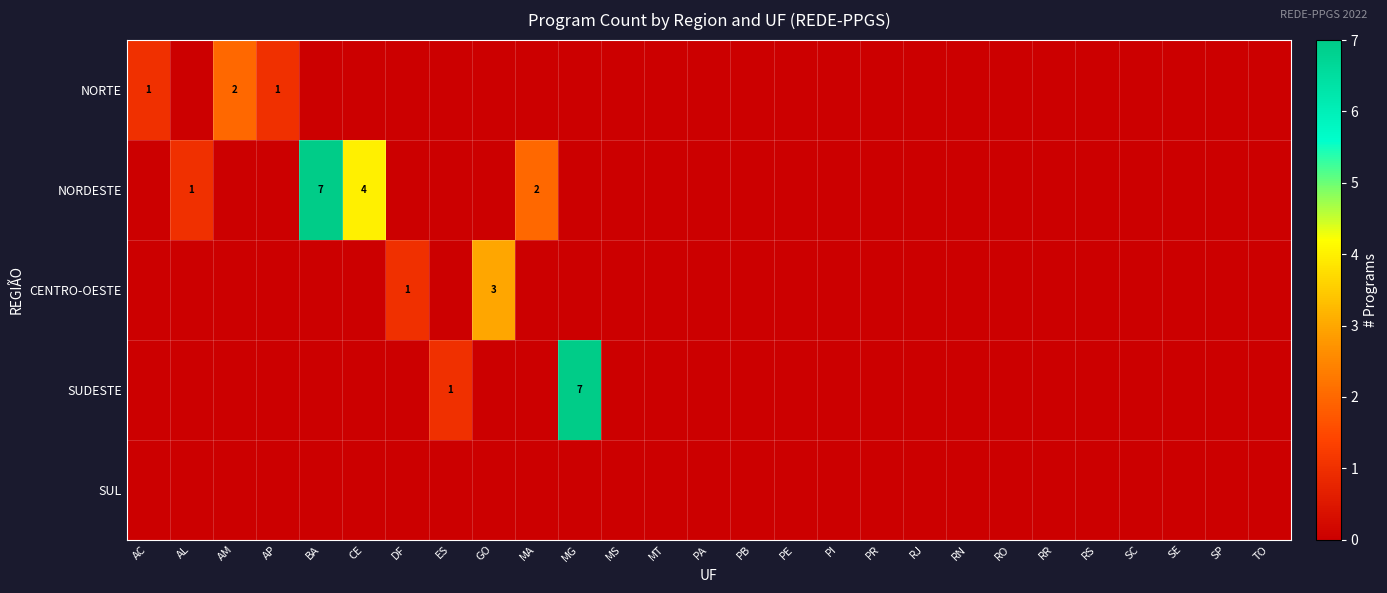

The value of CENTRO-OESTE at DF is 1. True or false?

True